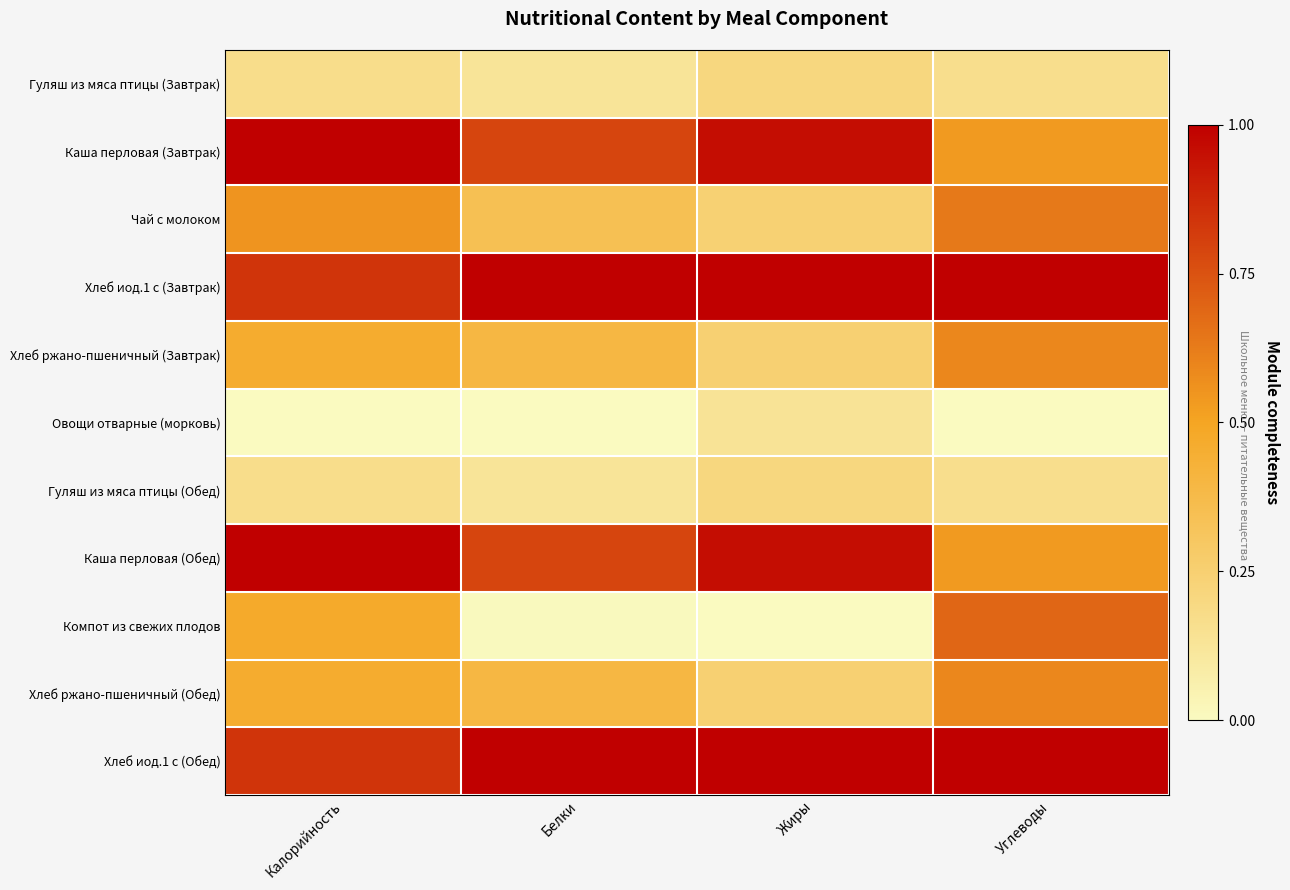

At how many categories does at least one series exceed 0?

4